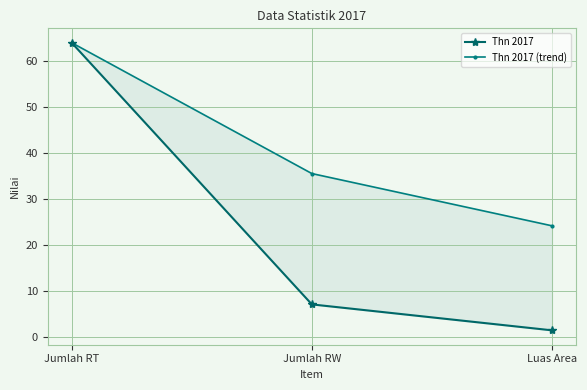

What is the value of the Thn 2017 point at the 2nd from the left?

7.0